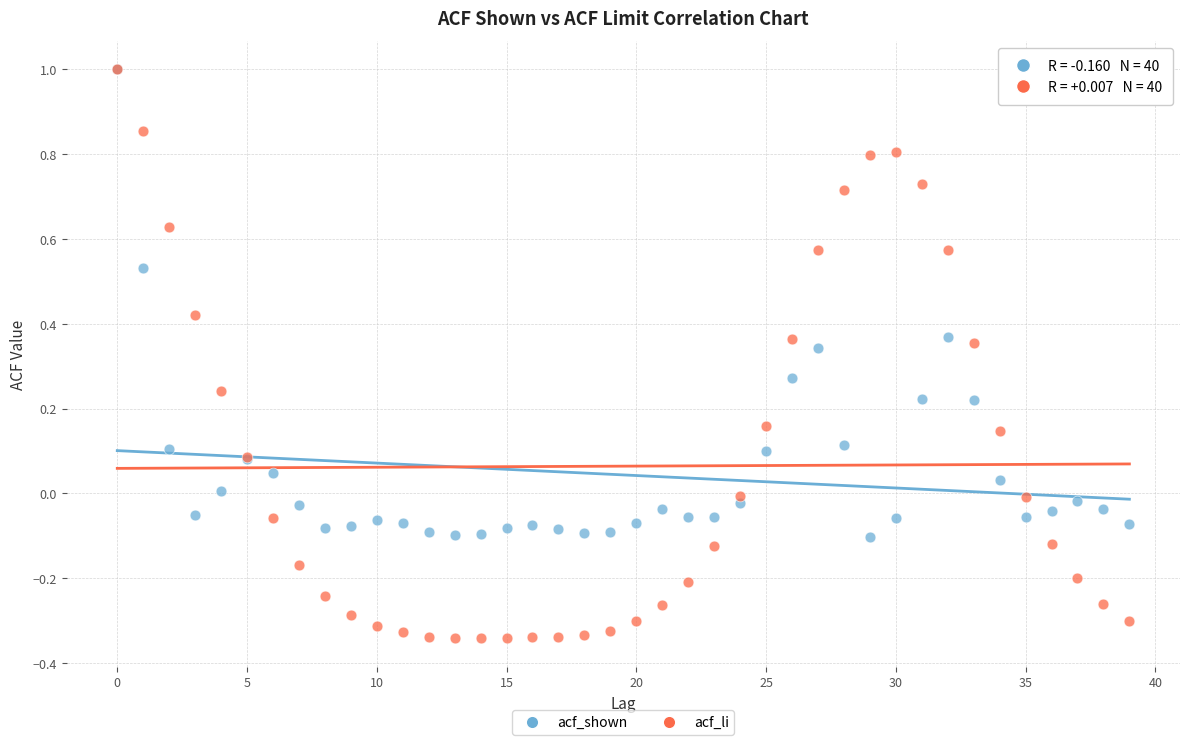

Which series has the widest spread of Y values?

acf_li